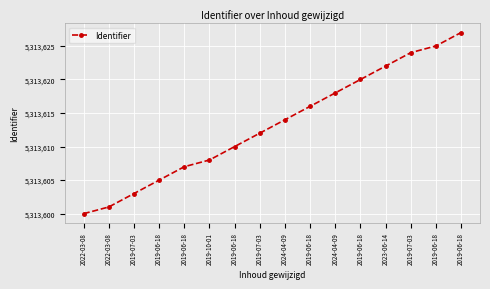

Approximately how many times larger is the value at 2019-07-03 compared to 2022-03-08?

1.0